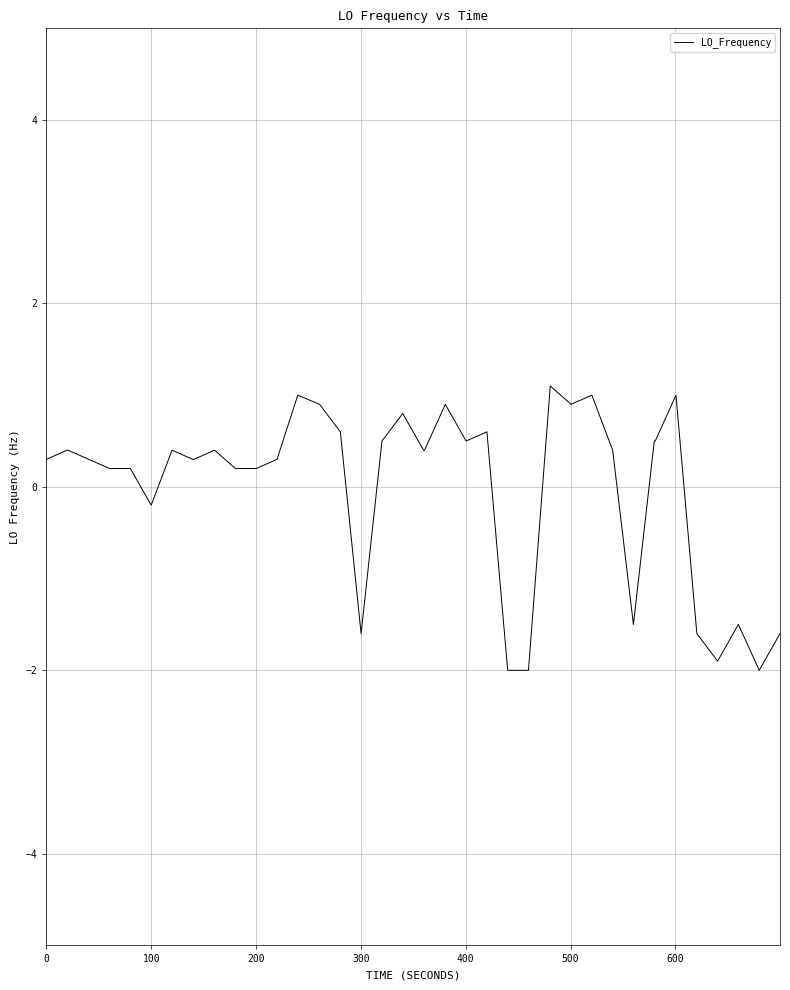

What is the greatest value displayed?

1.1